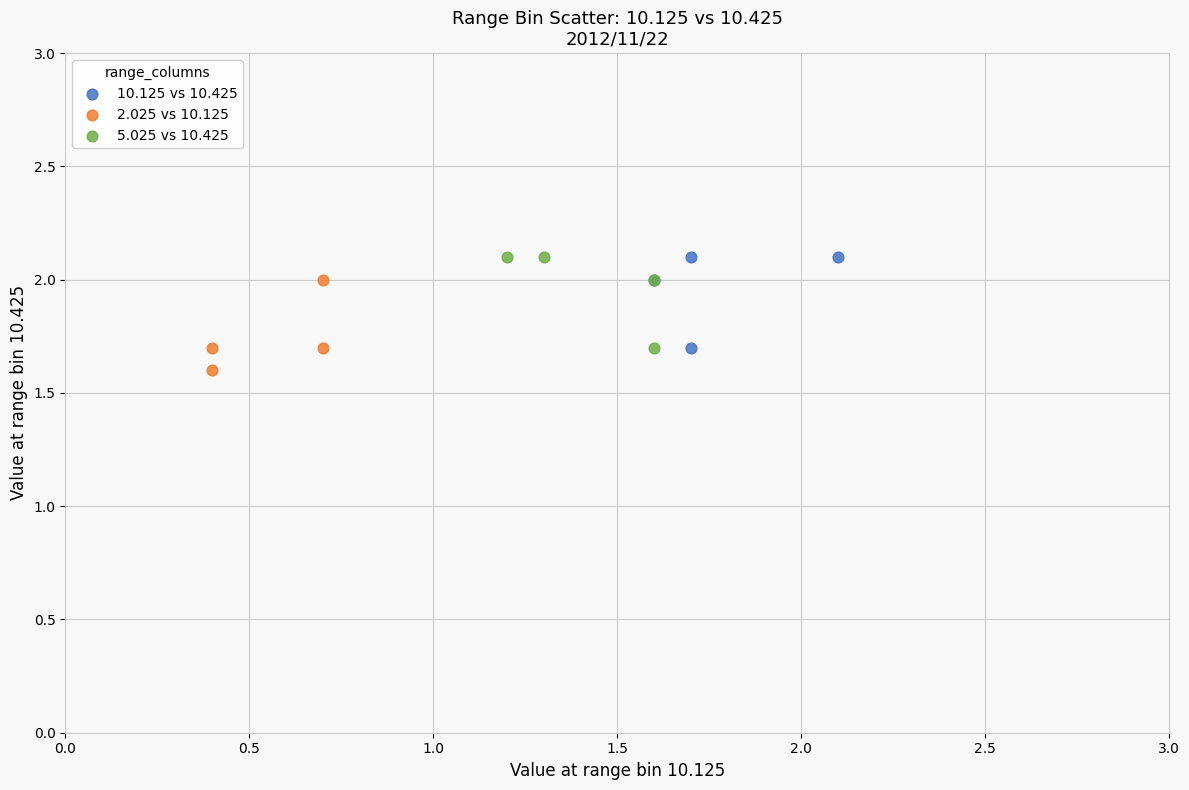

What are all the series names shown in the legend?

10.125 vs 10.425, 2.025 vs 10.125, 5.025 vs 10.425